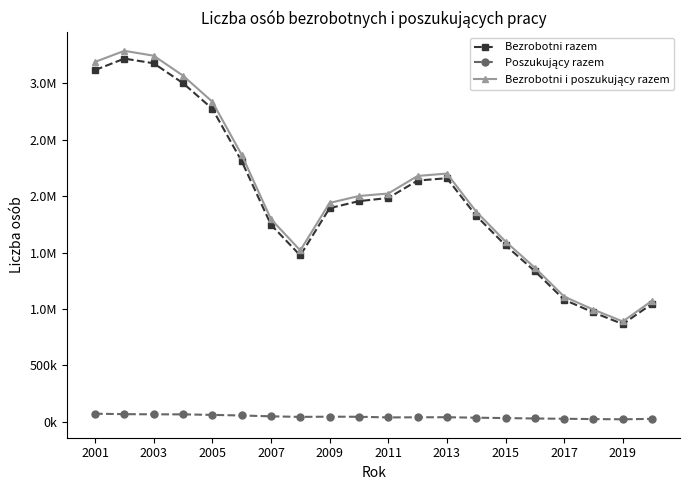

In Poszukujący razem, how many points are higher than both neighbors (excluding endpoints)?

2